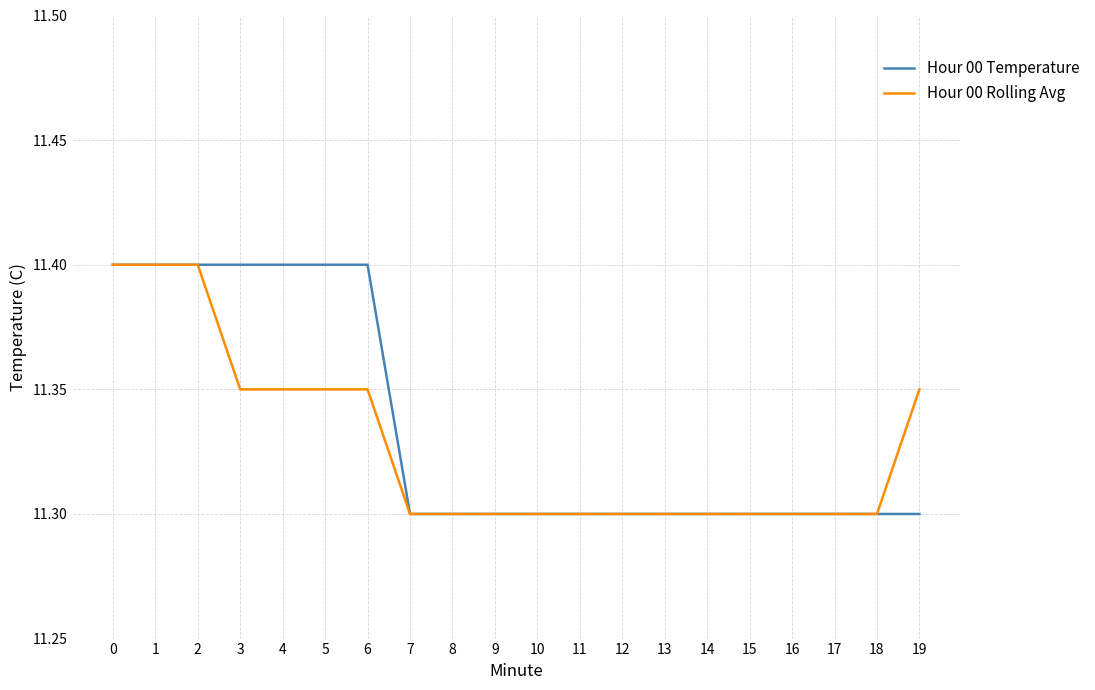

Which series changed the most between 6 and 19?

Hour 00 Temperature